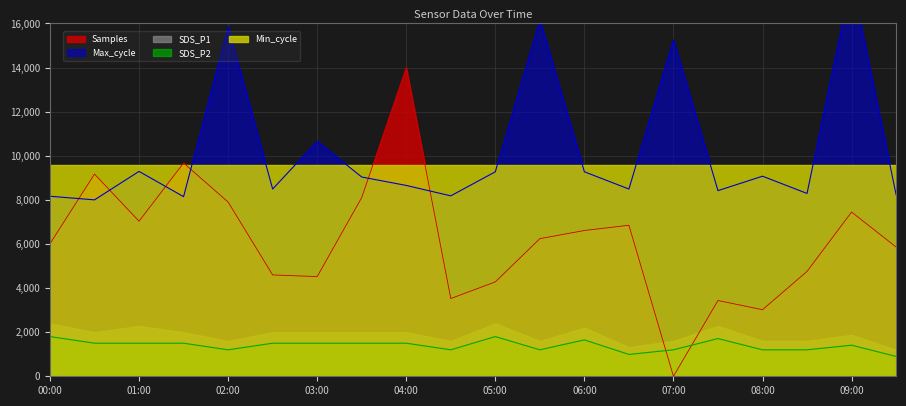

Between 01:30 and 04:30, which is larger?

01:30